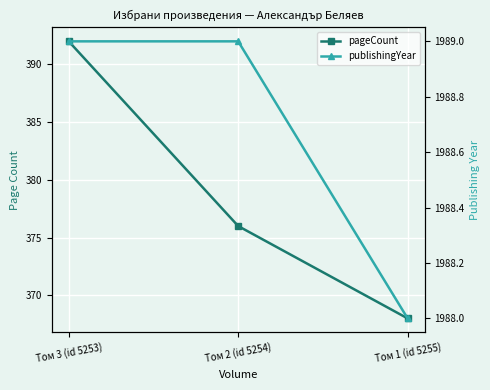

Which label corresponds to the smallest value in the chart?

Том 1 (id 5255)